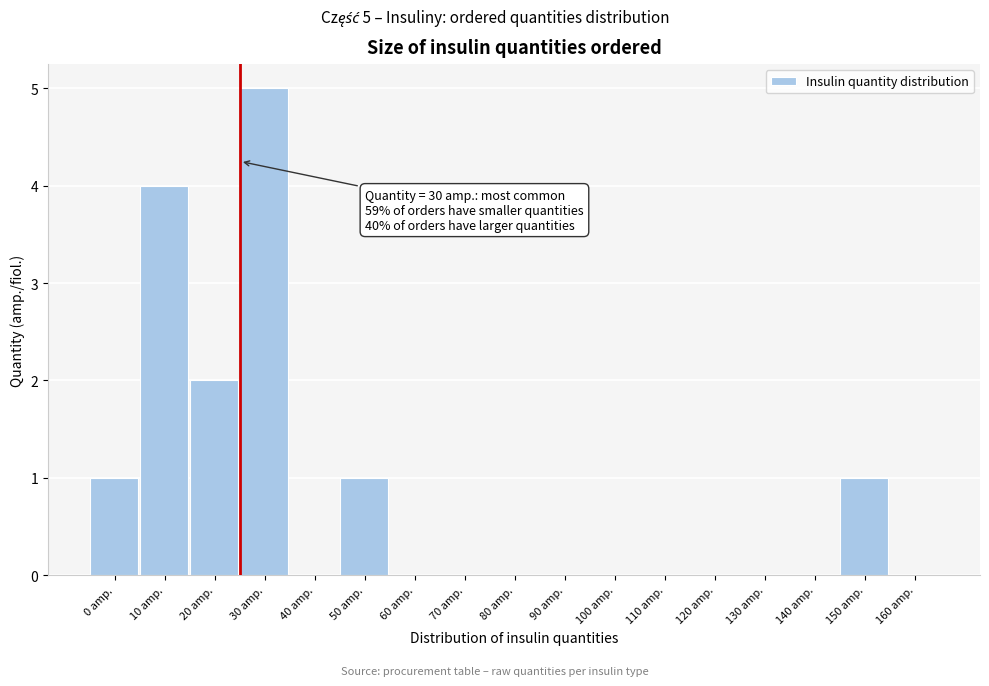

Reading left to right, transcribe all the data shown in this chart.

0 amp.=1	10 amp.=4	20 amp.=2	30 amp.=5	40 amp.=0	50 amp.=1	60 amp.=0	70 amp.=0	80 amp.=0	90 amp.=0	100 amp.=0	110 amp.=0	120 amp.=0	130 amp.=0	140 amp.=0	150 amp.=1	160 amp.=0